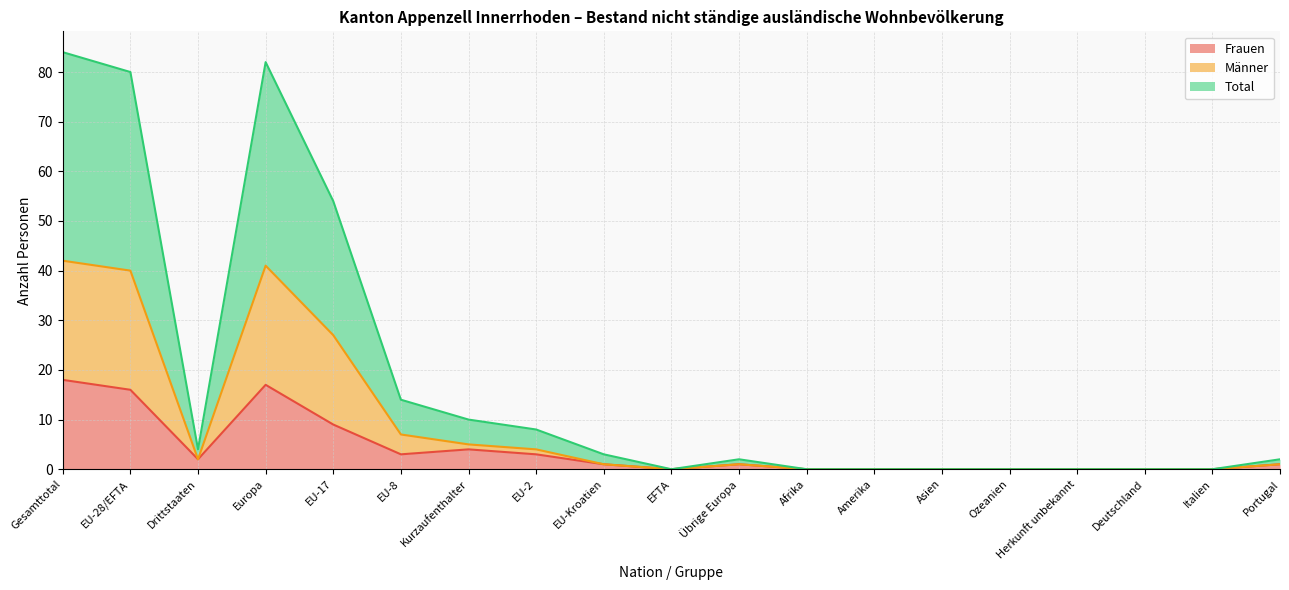

True or false: Frauen and Männer intersect in this chart.

False